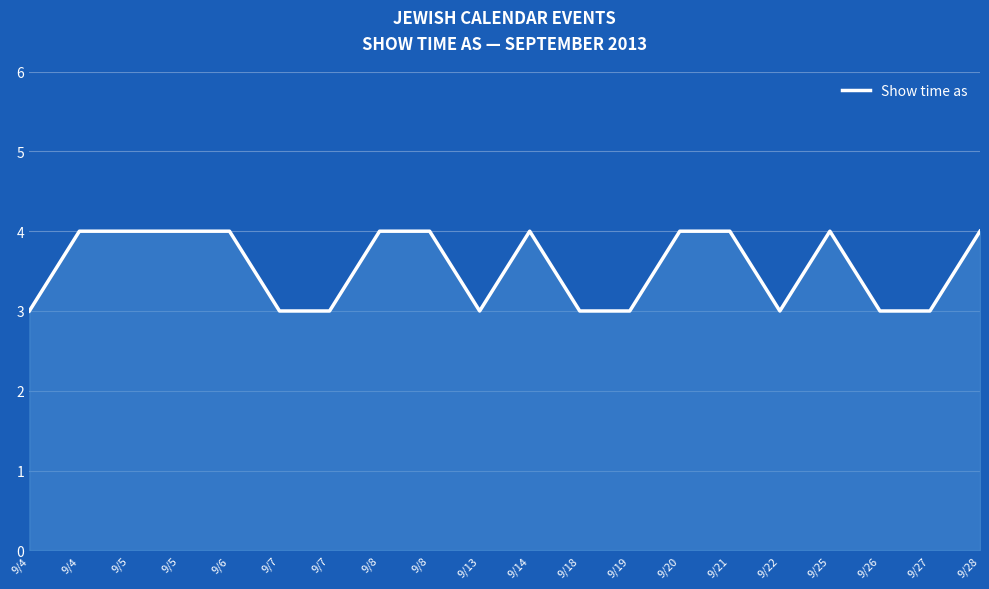

What is the average value?

4